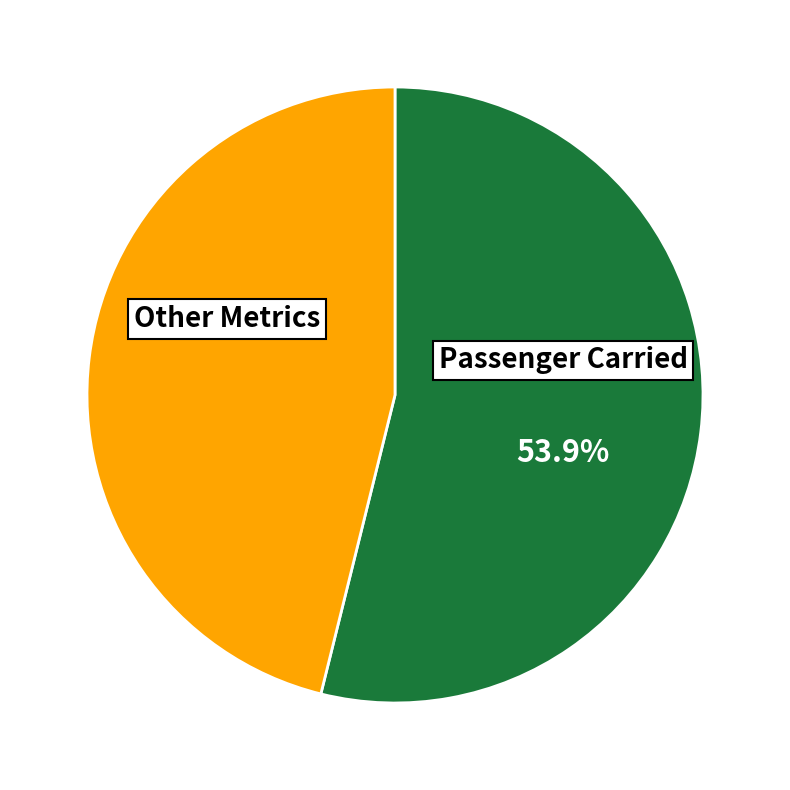

How many segments does this pie chart have?

2